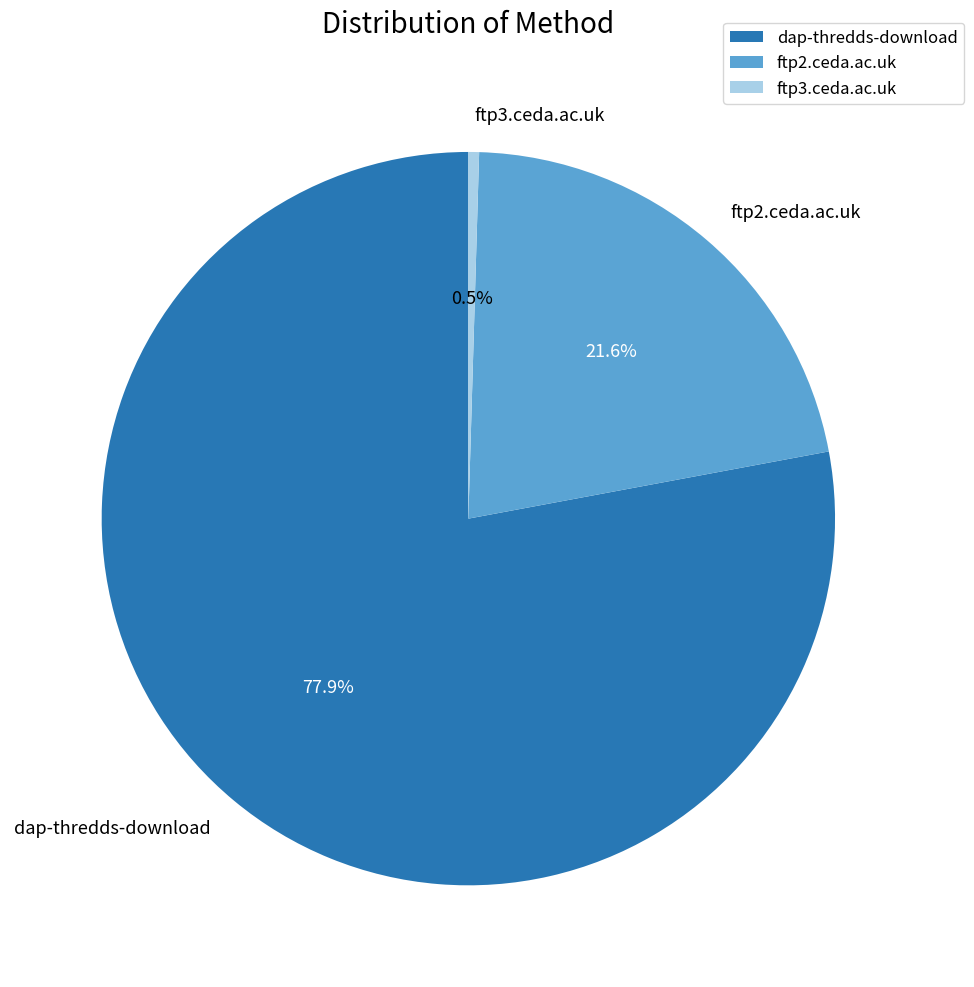

Is it true that ftp2.ceda.ac.uk is 22% of the pie?

True